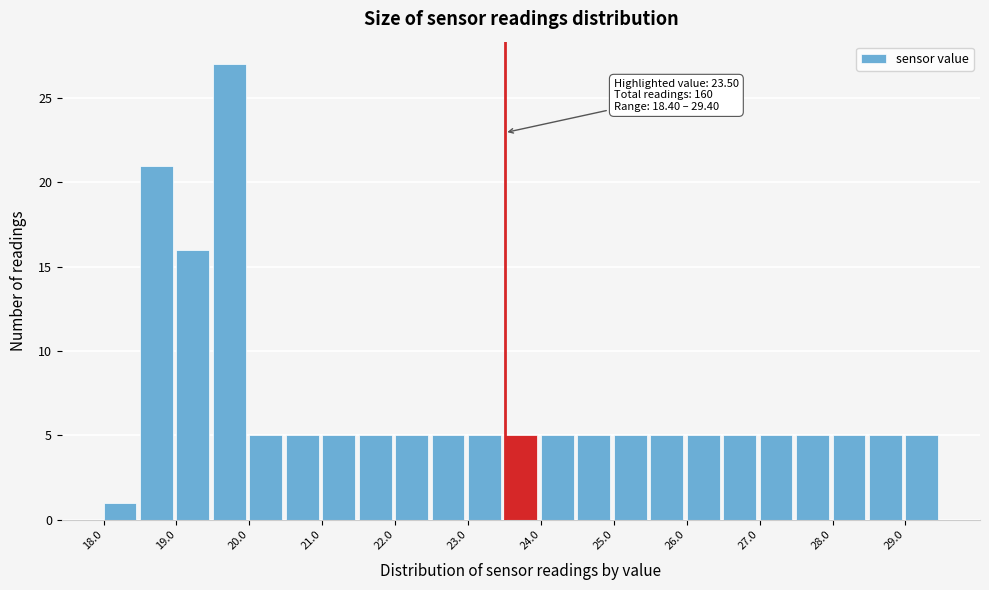

Which range on the x-axis has the tallest bar?

19.5 to 20.0